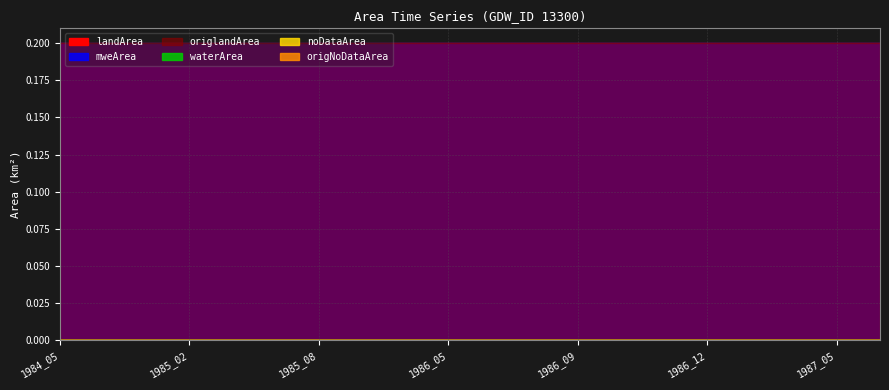

What are all the series names shown in the legend?

waterArea, landArea, mweArea, origlandArea, noDataArea, origNoDataArea